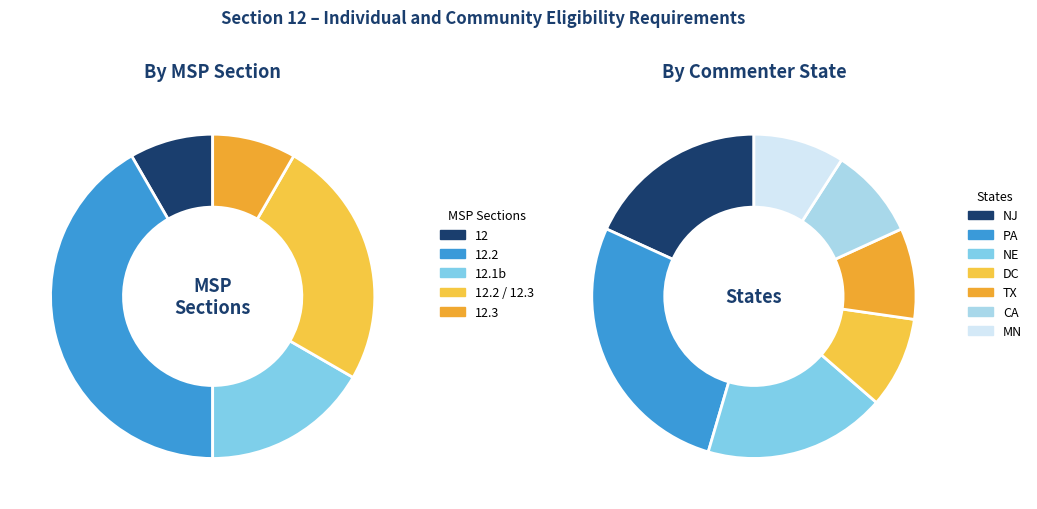

The 12.1b slice represents 25% of the pie. True or false?

False